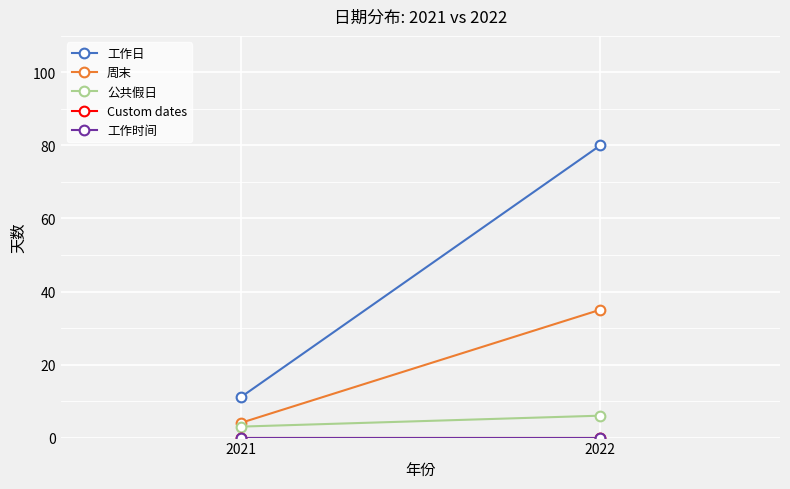

Reading left to right, what are all the values shown in this chart?

工作日: 2021=11	2022=80
周末: 2021=4	2022=35
公共假日: 2021=3	2022=6
Custom dates: 2021=0	2022=0
工作时间: 2021=0	2022=0